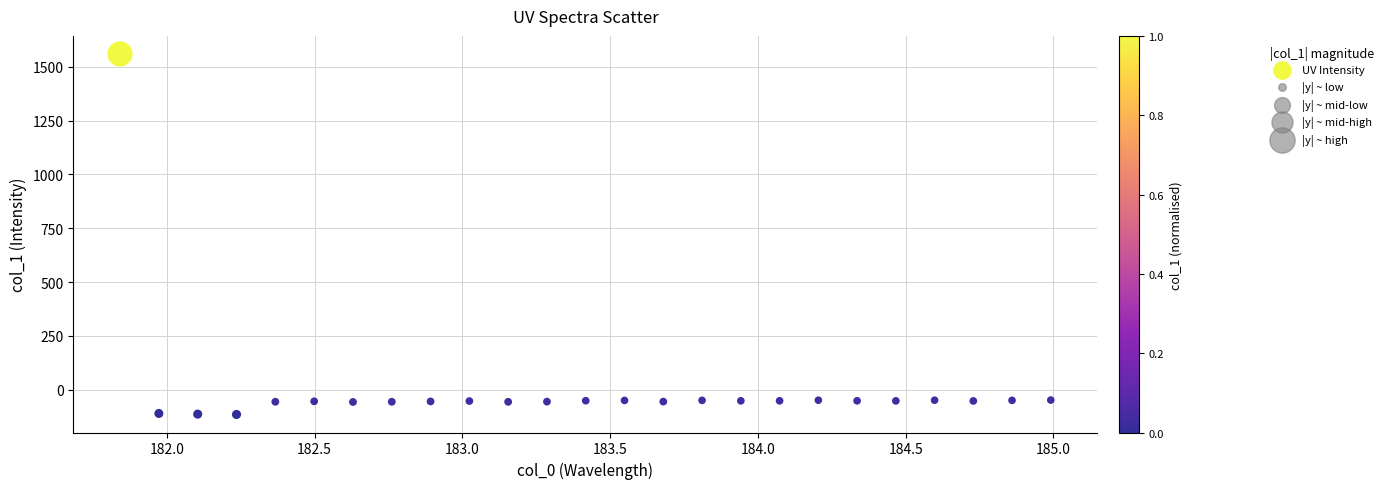

What is the range of X values (max minus min)?

3.1